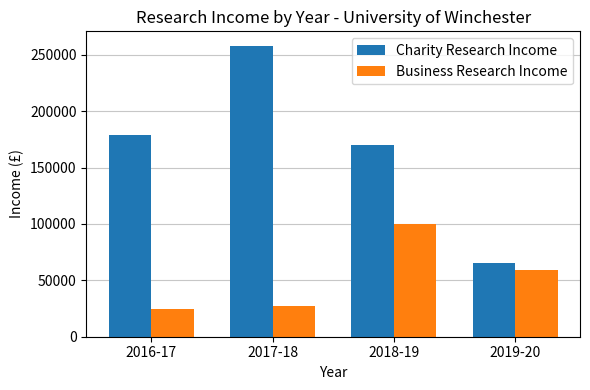

What is the difference between the highest and lowest values at 2018-19?

70000